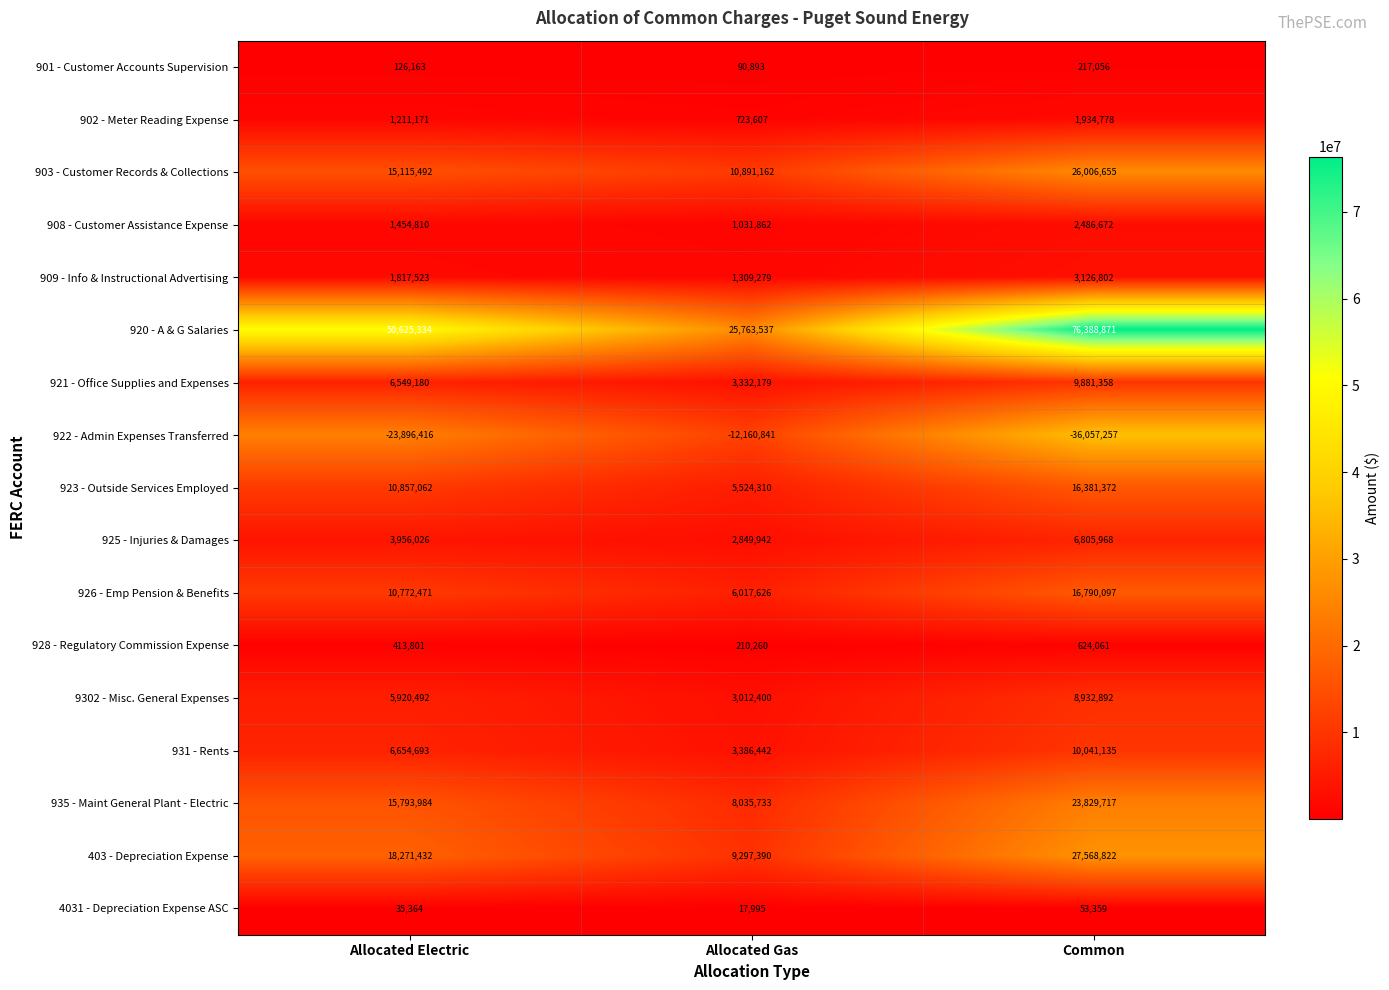

How many series are shown in this chart?

17